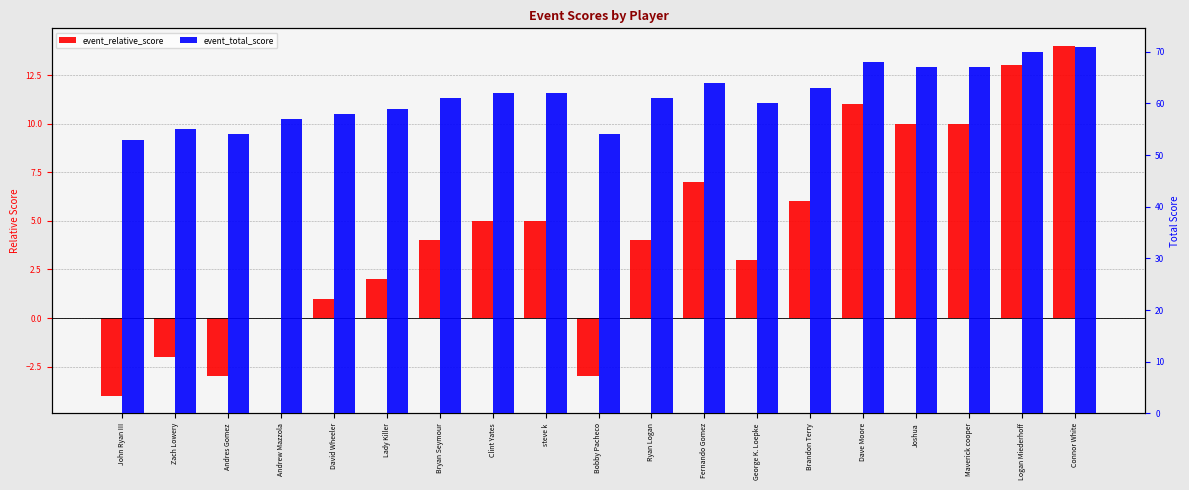

At which category is the sum across all series the highest?

Connor White